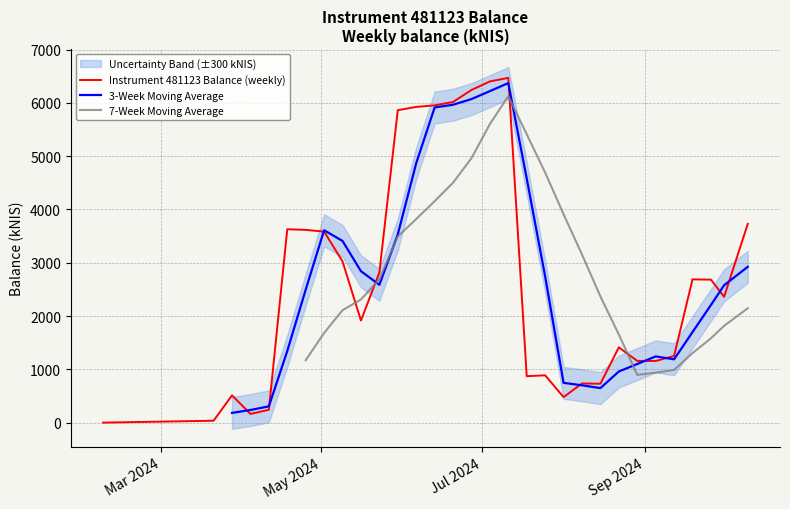

What value does the data have at 2024-09-19?

2688.1